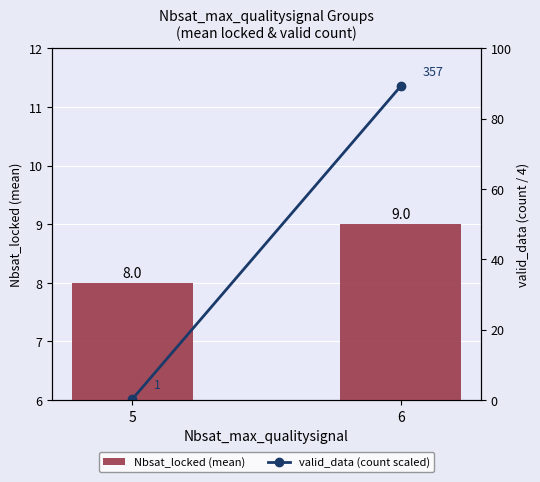

How many data points in valid_data (count scaled) are above 89?

1